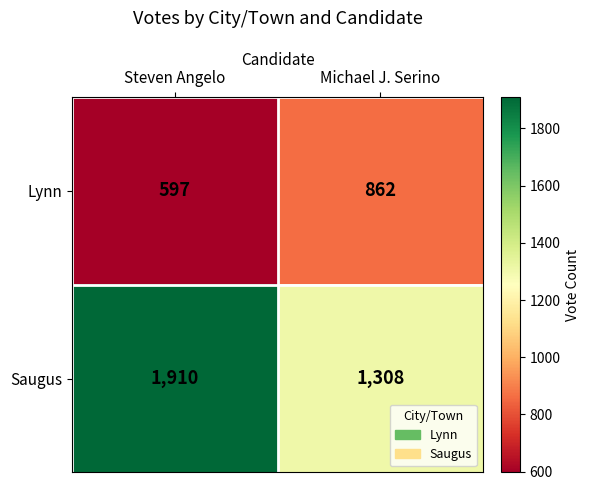

Reading left to right, transcribe all the data shown in this chart.

Lynn: Steven Angelo=597	Michael J. Serino=862
Saugus: Steven Angelo=1910	Michael J. Serino=1308